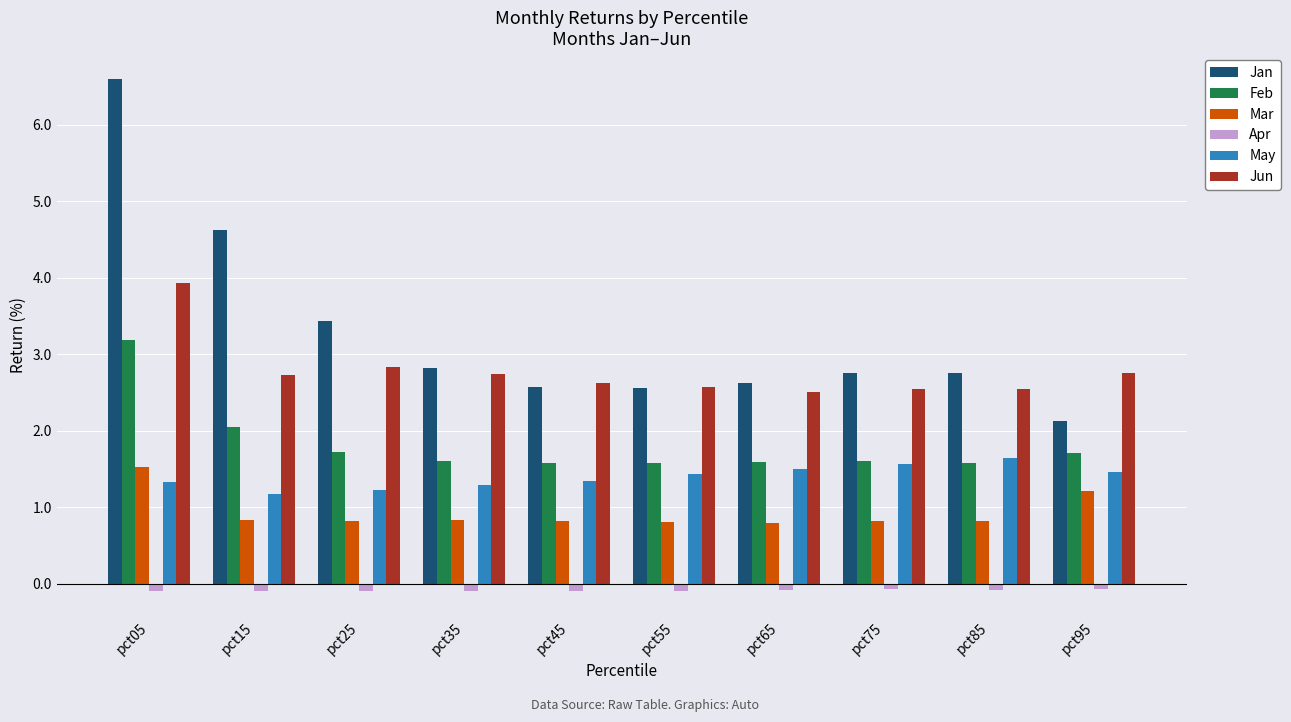

The Feb series shows 2.8 at pct45. True or false?

False